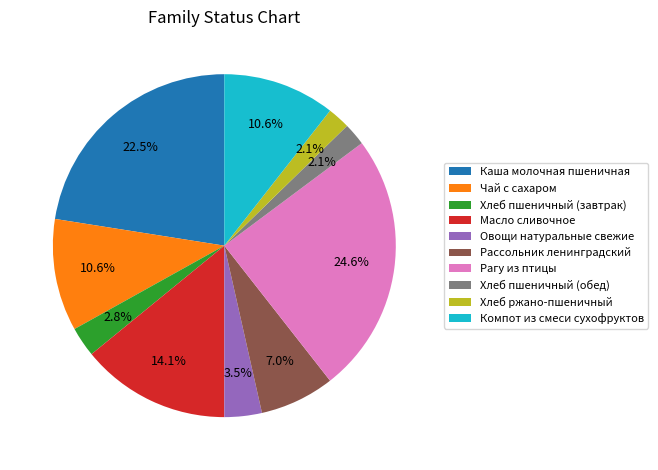

Count the number of slices in the pie.

10